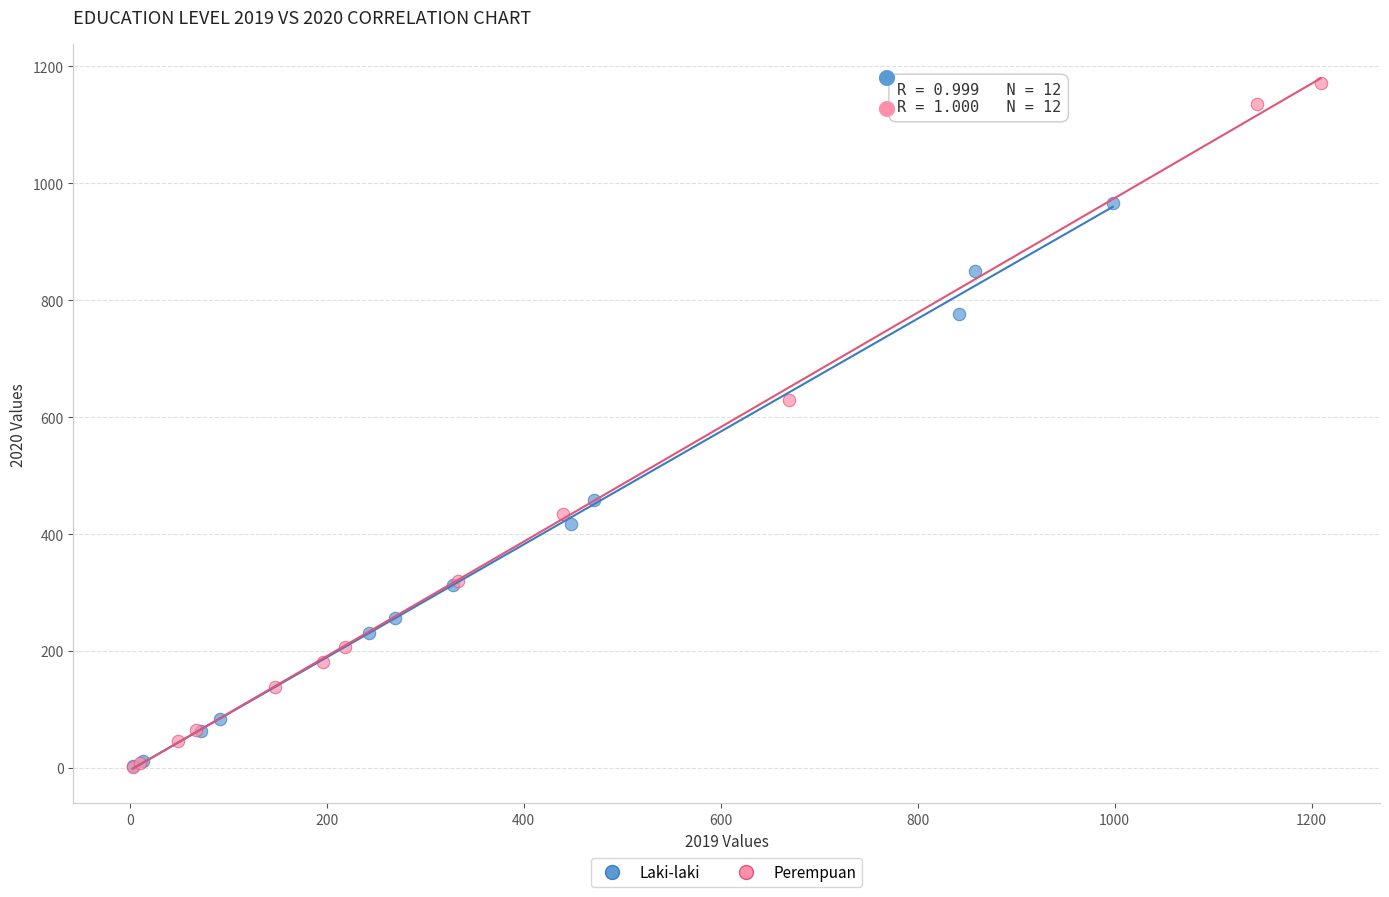

Which series reaches the maximum Y coordinate?

Perempuan